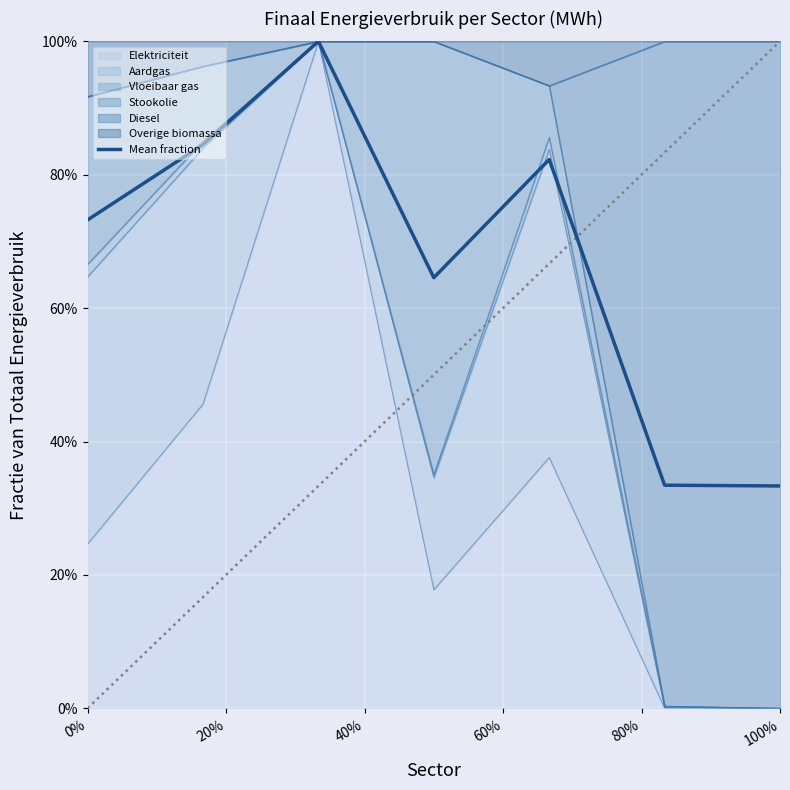

At which label is the value closest to 0?

100%